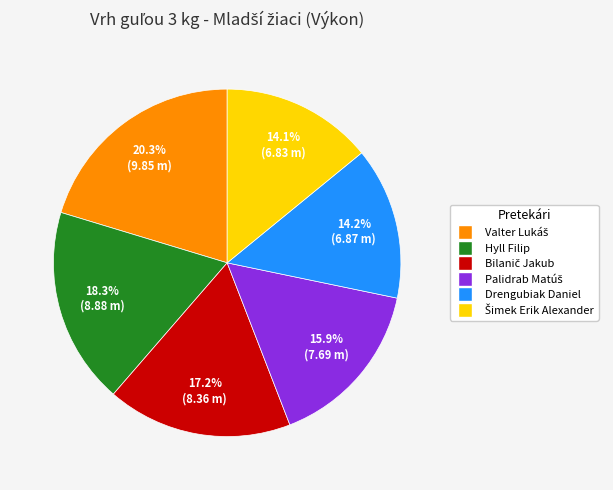

Is there any slice that represents more than half of the pie?

No